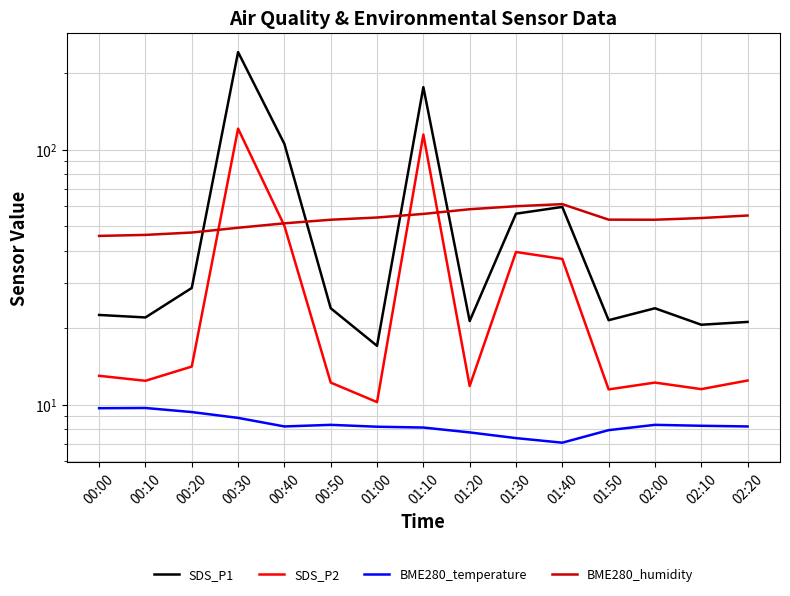

How many categories are shown in the chart?

15